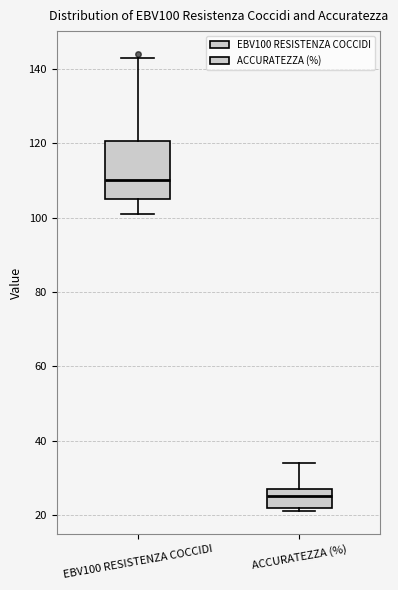

Reading left to right, transcribe this box plot: for each box, give where its median line is, the range the box spans, and where its two whiskers end, as read against the y-axis. The values are not printed on the chart, so give them approximately, as read against the axis.

EBV100 RESISTENZA COCCIDI: median 110, box 106 to 120, whiskers 102 to 144
ACCURATEZZA (%): median 26, box 22 to 28, whiskers 22 (just below the box's lower edge) to 34